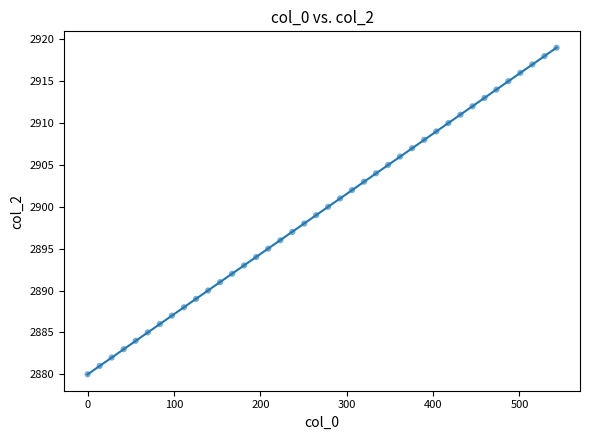

What is the range of Y values (max minus min)?

39